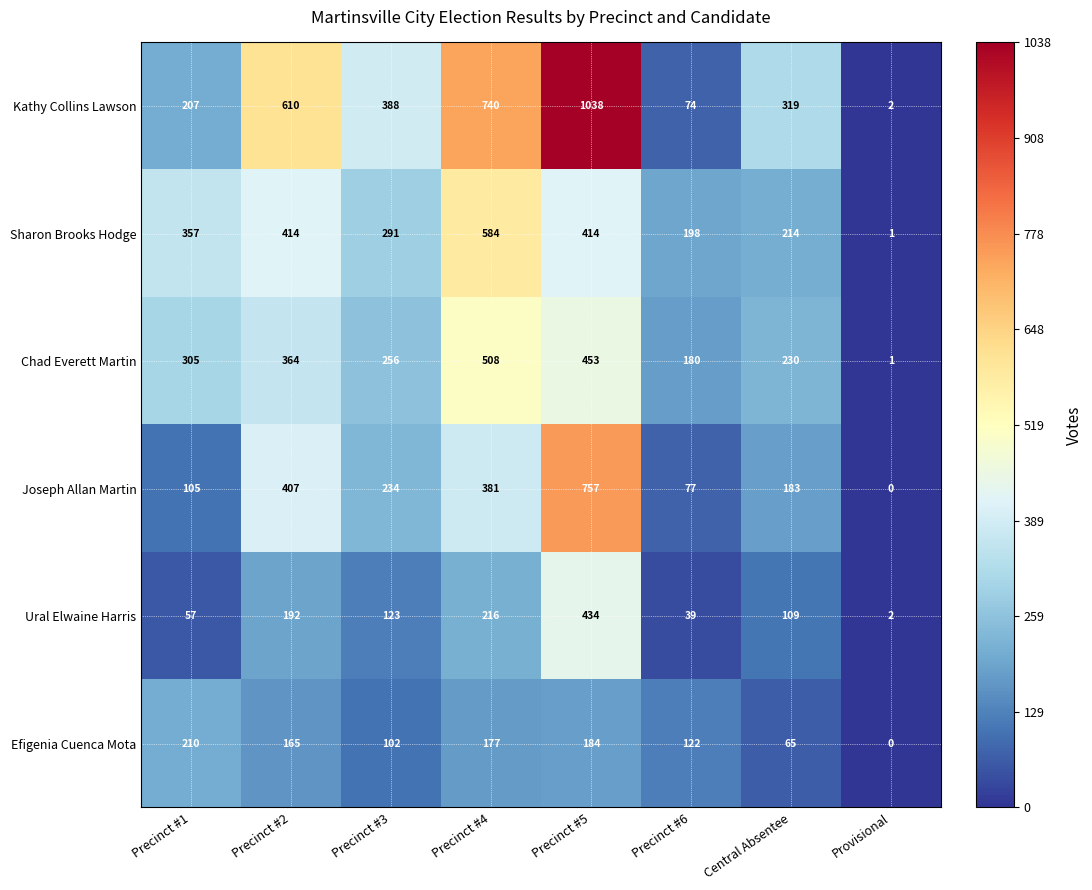

What is the difference between the second highest and minimum values in the Kathy Collins Lawson series?

738